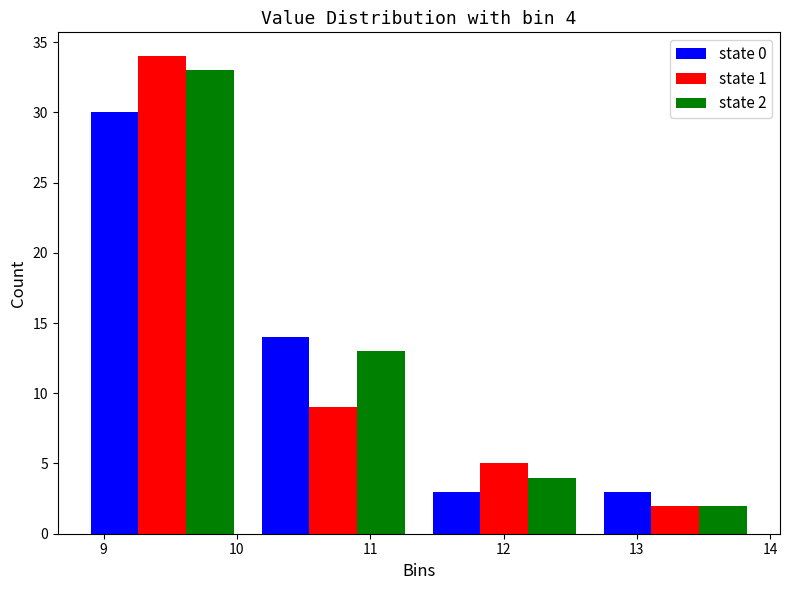

In the state 2 series, which range on the x-axis has the tallest bar?

8.8 to 10.1